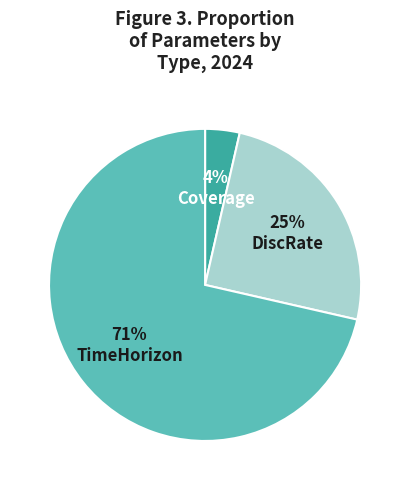

Is there a majority slice in this chart?

Yes